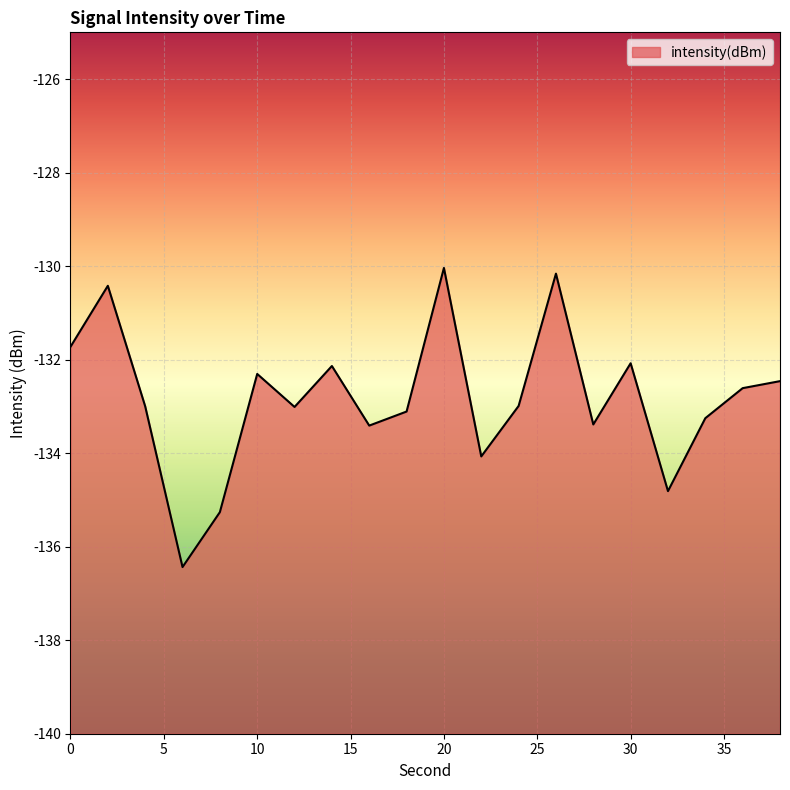

What is the approximate value at 0?

-131.7